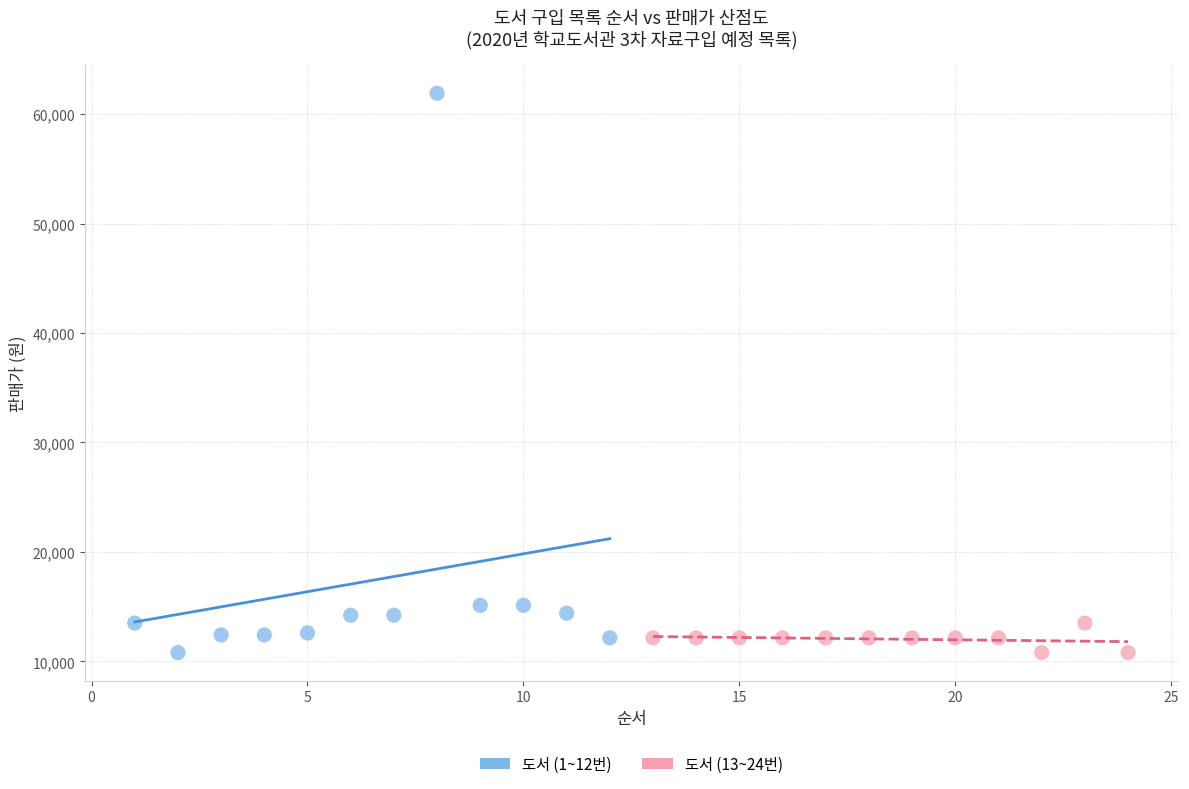

Which series reaches the maximum Y coordinate?

도서 (1~12번)